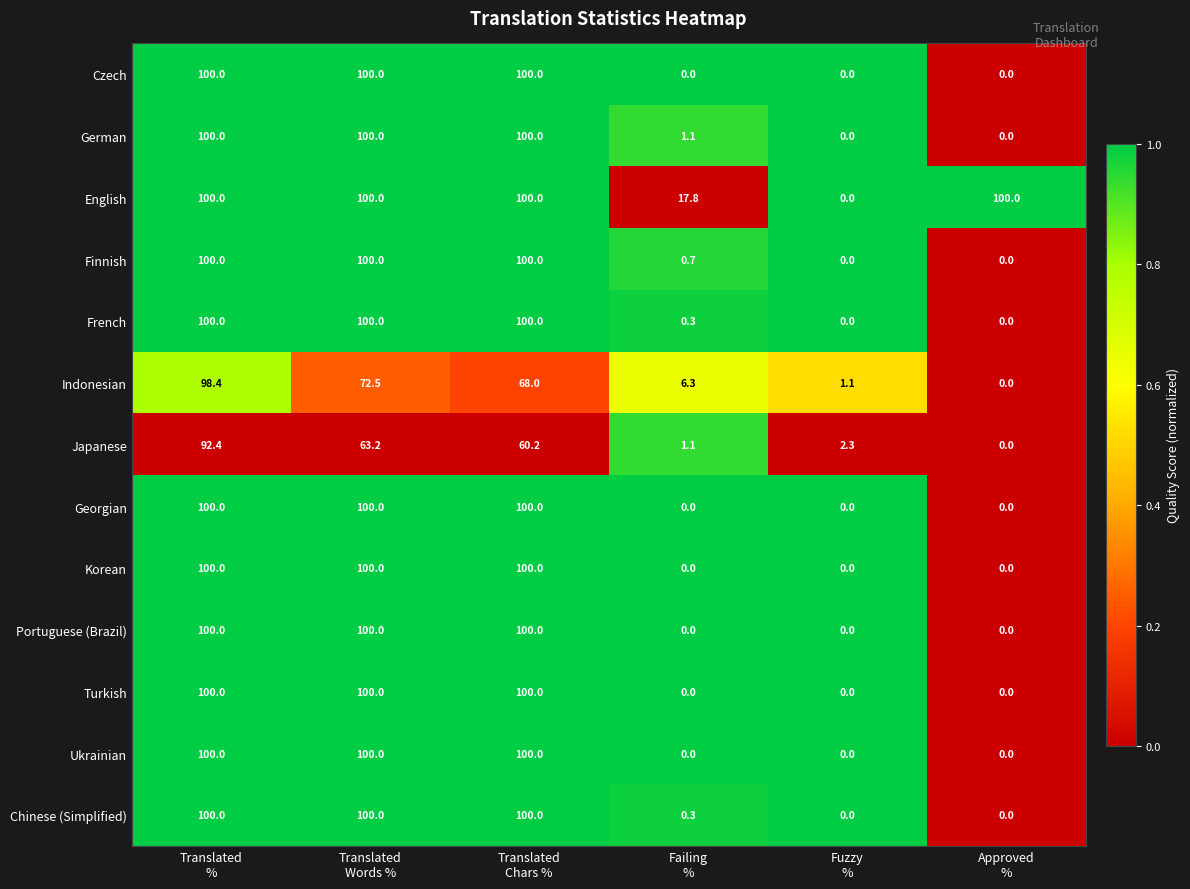

What is the difference between the second highest and second lowest values in the English series?

82.2